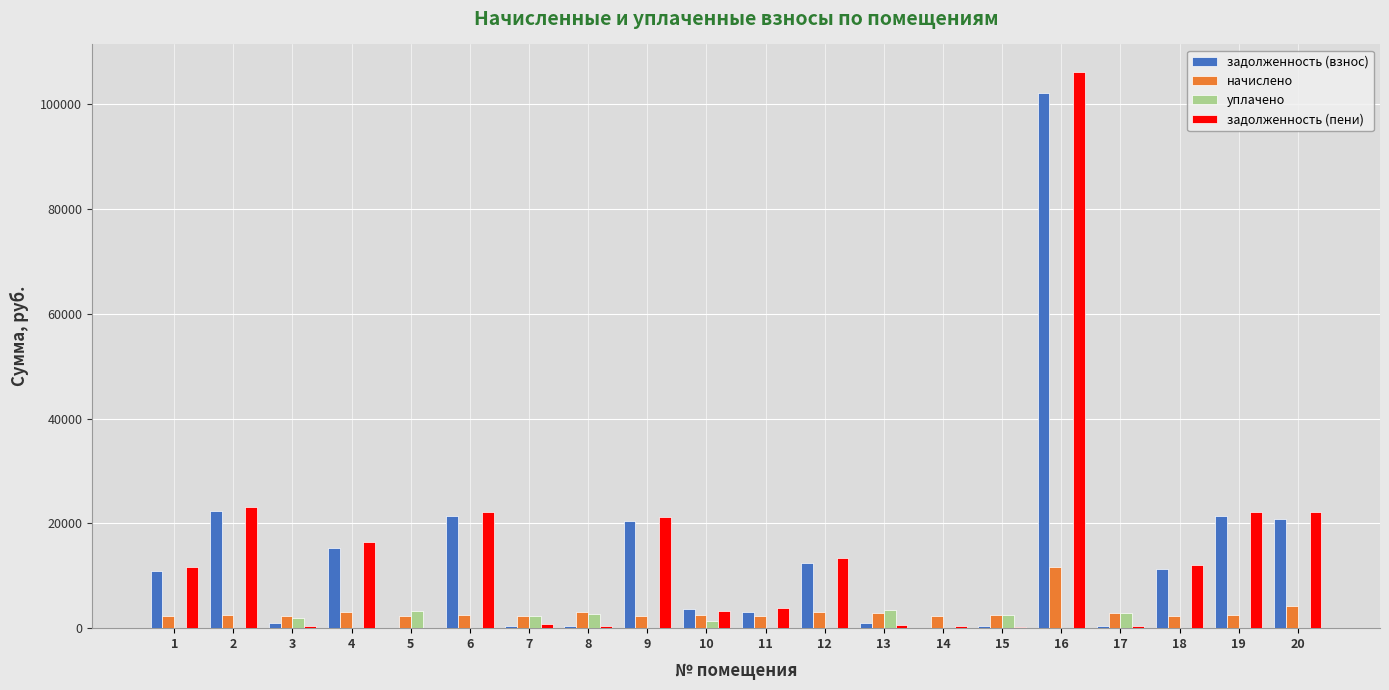

Which series changed the most between 9 and 17?

задолженность (пени)